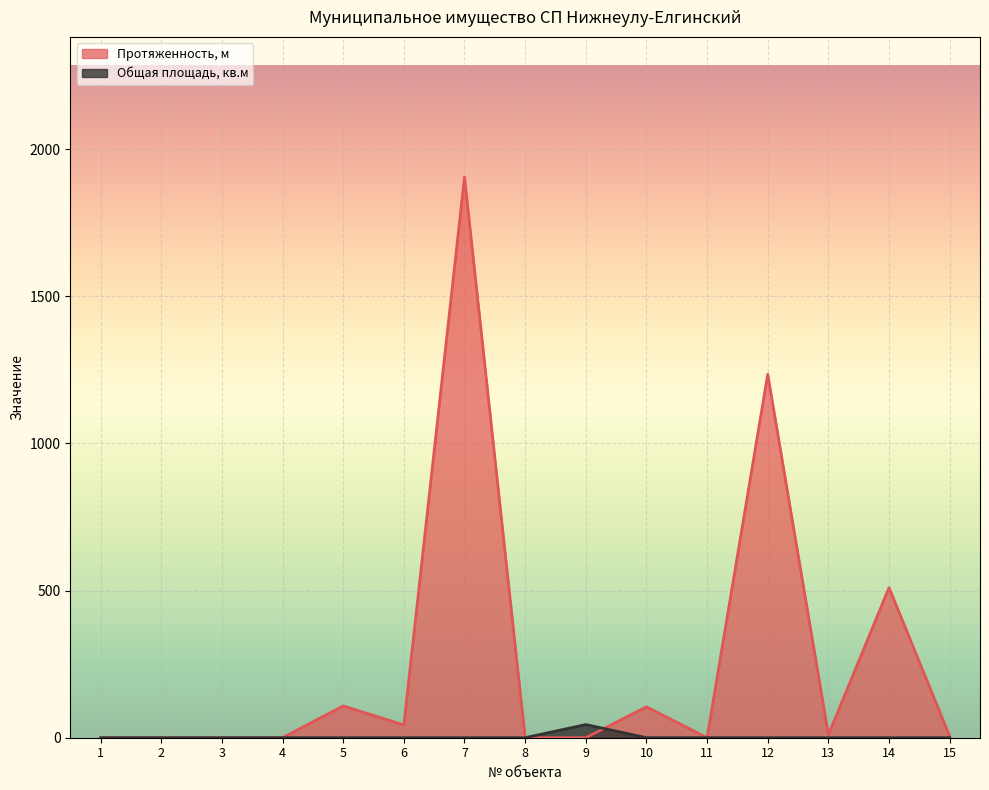

The Протяженность, м series shows 0.0 at 11. True or false?

True